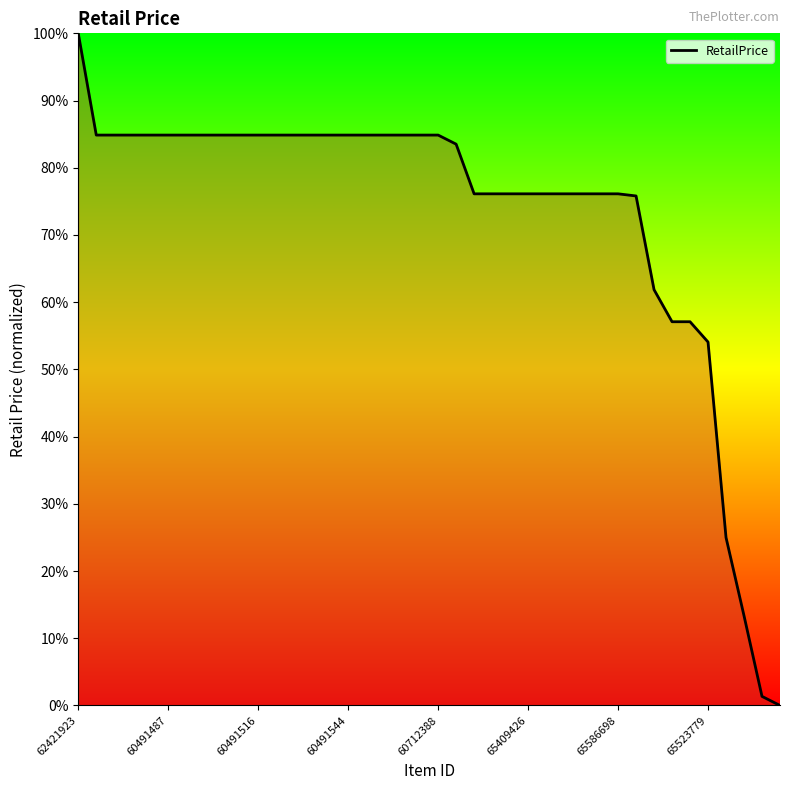

What is the difference between the maximum and minimum values?

100.0